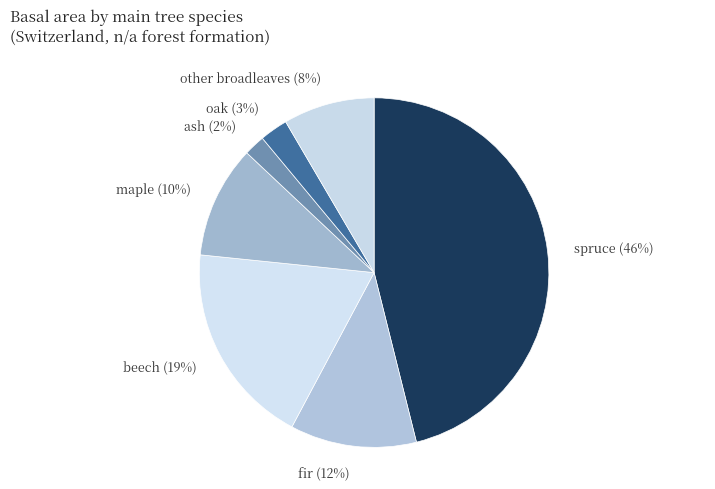

True or false: beech accounts for 19% of the total.

True